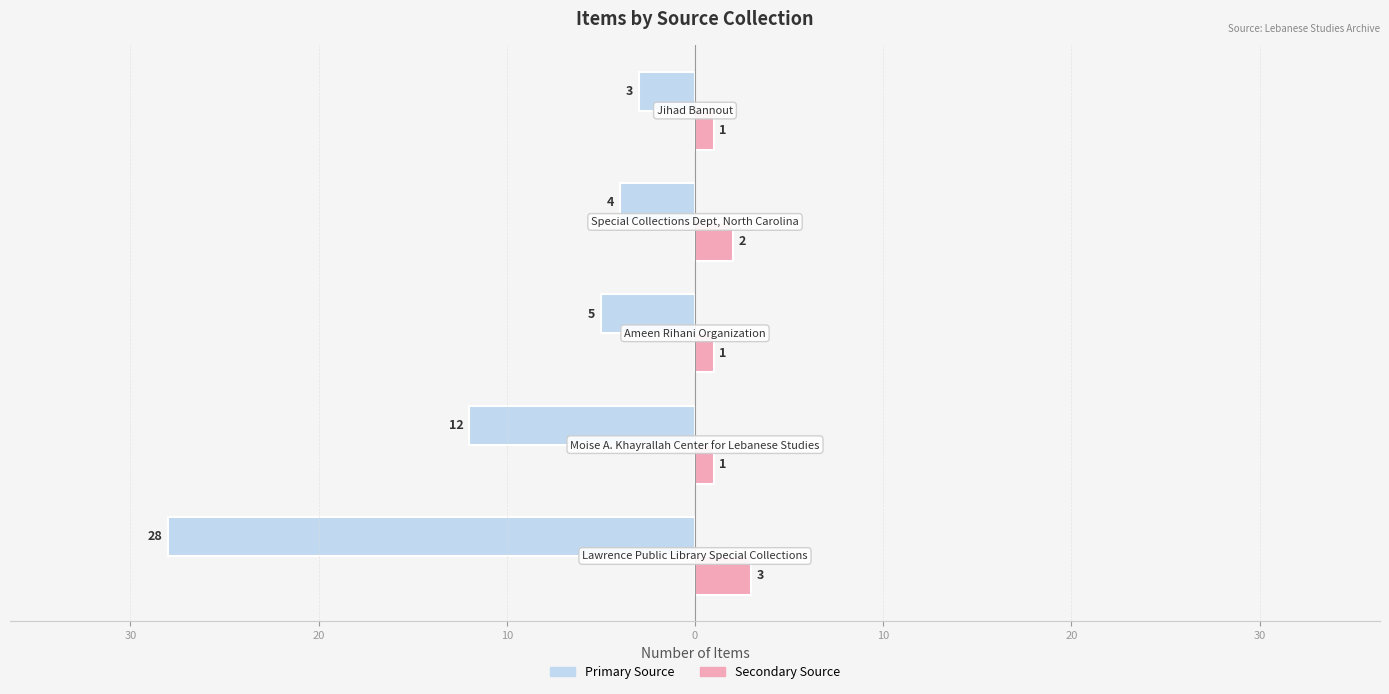

Reading right to left, list all the values displayed in this chart.

Primary Source: 0=-3	10=-4	20=-5	30=-12	40=-28
Secondary Source: 0=1	10=2	20=1	30=1	40=3